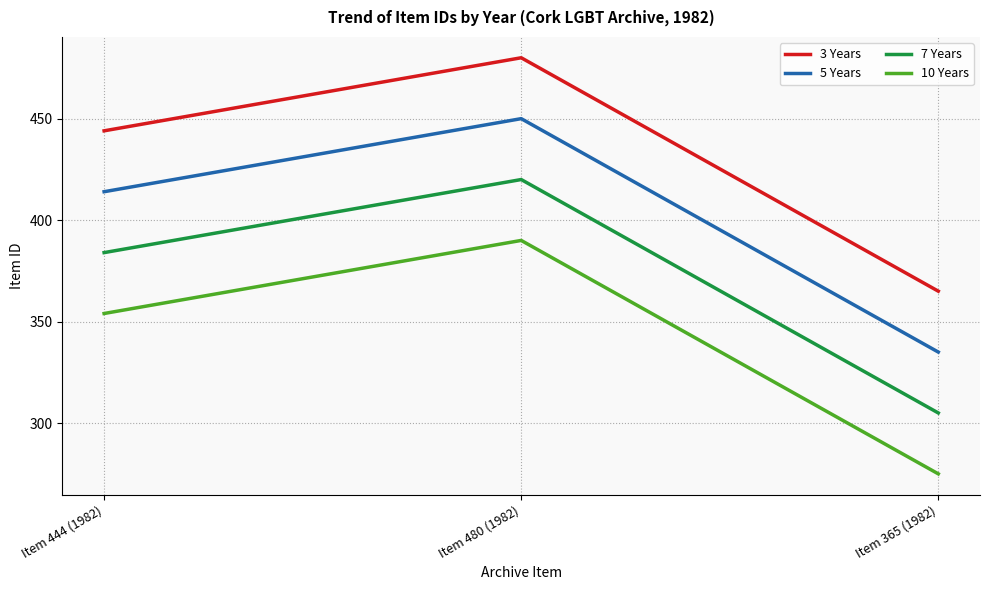

Which series has the largest total across all categories?

3 Years